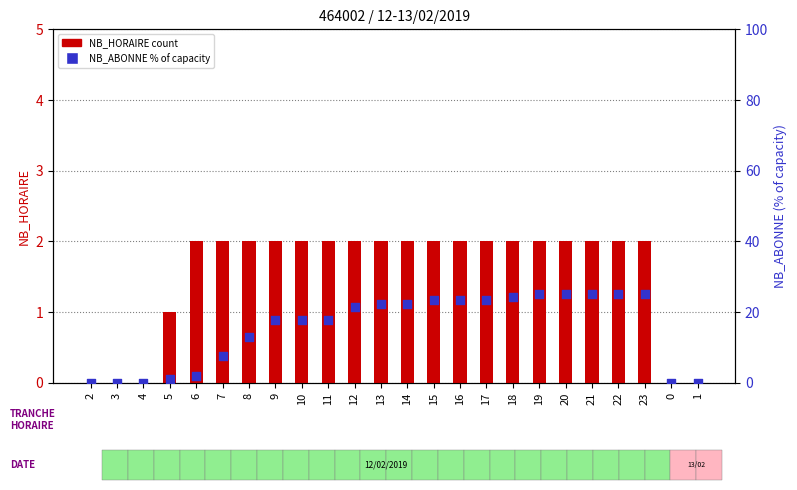

What is the total value across all series at 20?

27.2